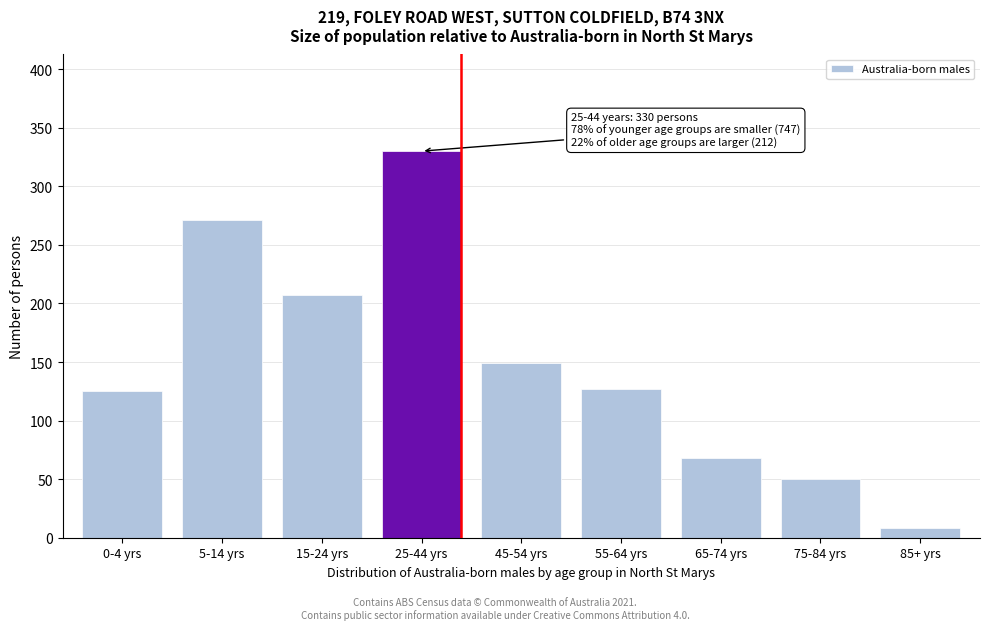

Reading right to left, transcribe all the data shown in this chart.

8	50	68	127	149	330	207	271	125